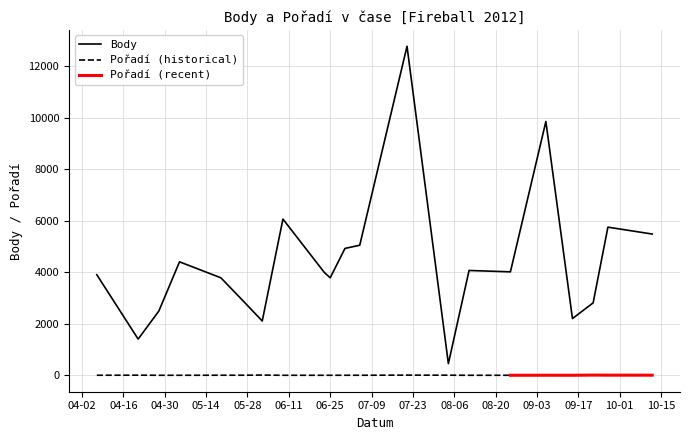

What is the label of the 13th point from the right?

2012-06-23